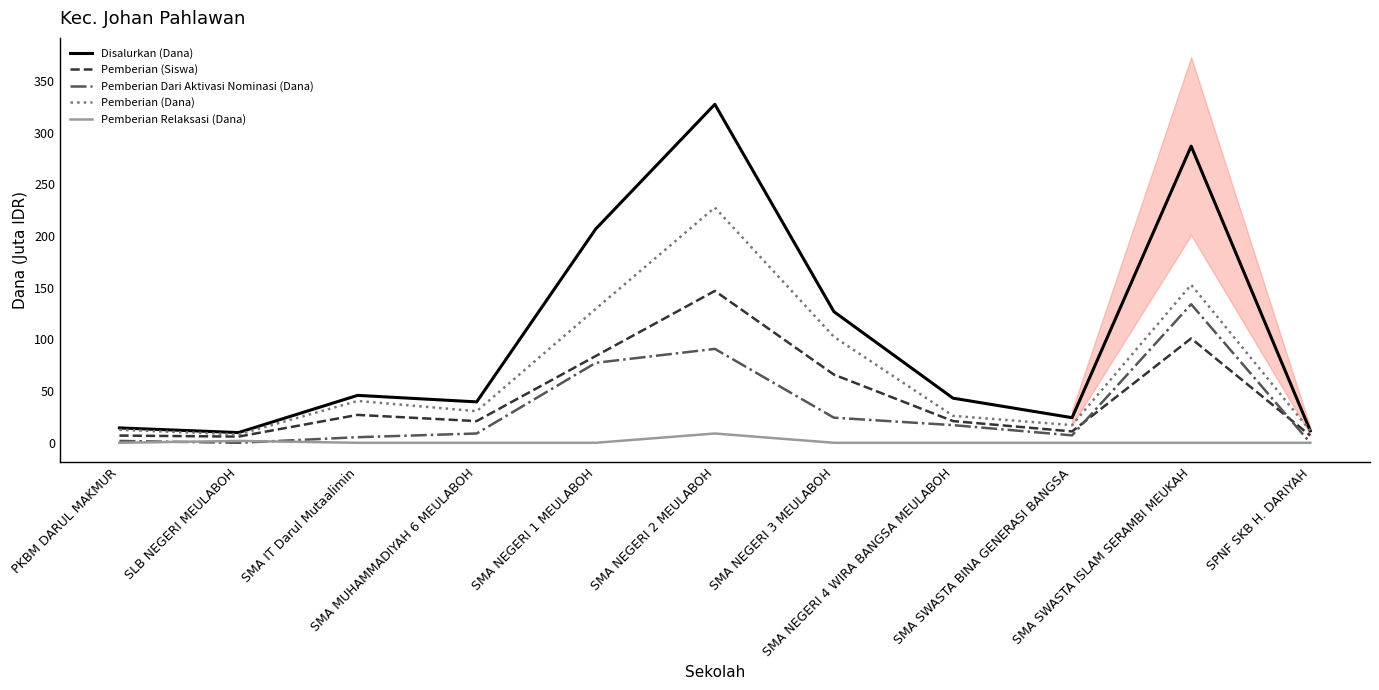

At which category is the sum across all series the highest?

SMA NEGERI 2 MEULABOH